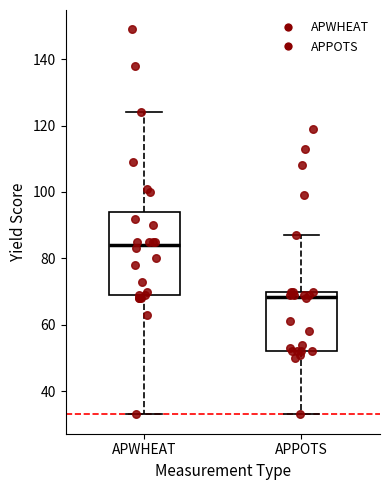

Which box's median line is the lowest?

APPOTS